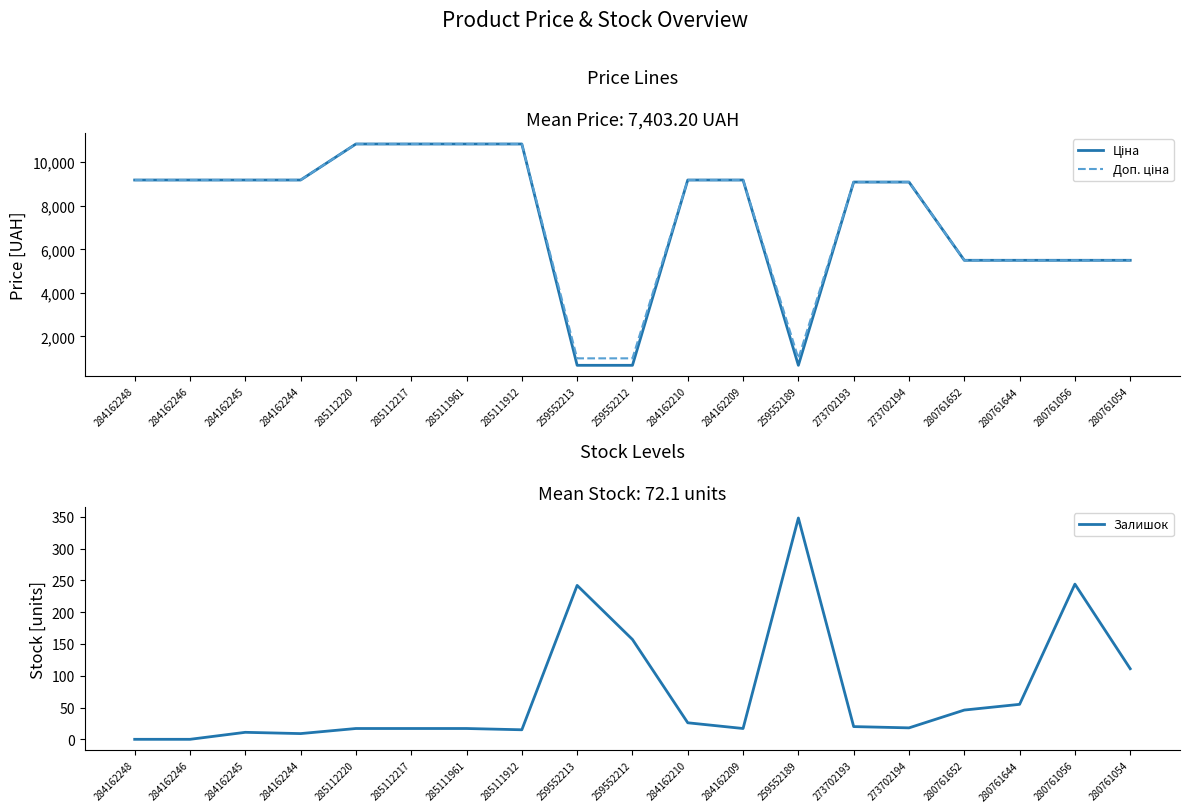

The value of Доп. ціна at 280761652 is 8624.8. True or false?

False